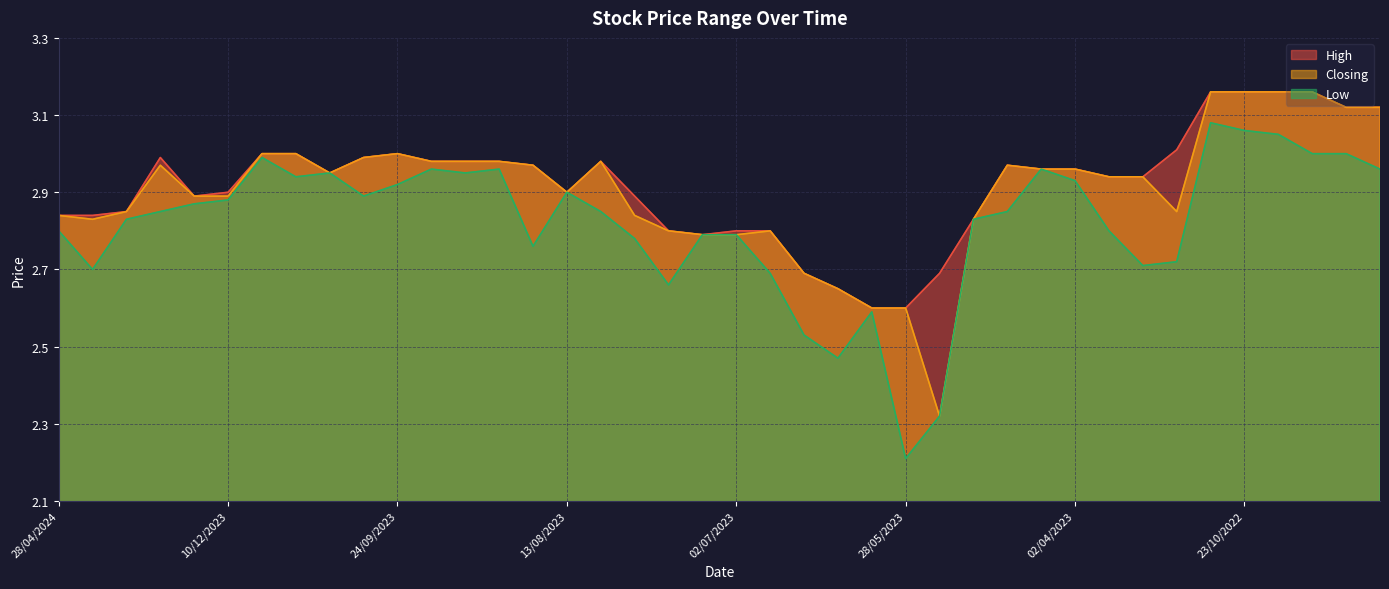

Between 03/09/2023 and 02/10/2022, which is larger?

02/10/2022